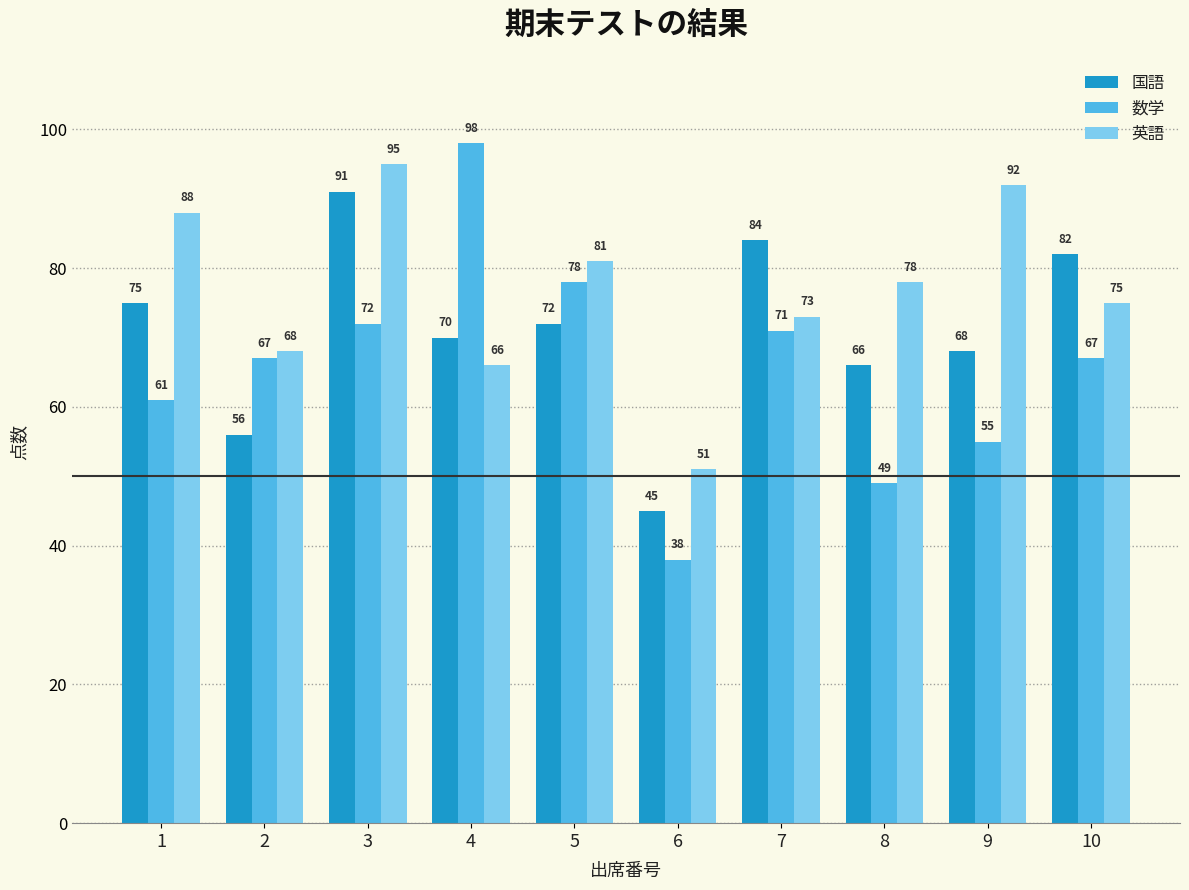

At which category does the chart reach its minimum across all series?

6